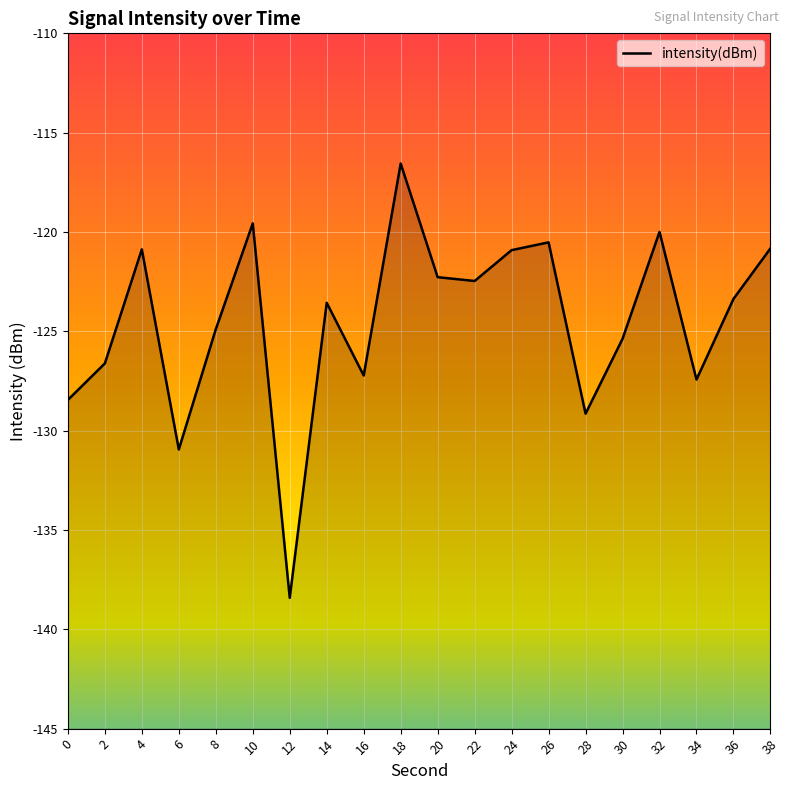

What is the difference between the values at 10 and 12?

18.8